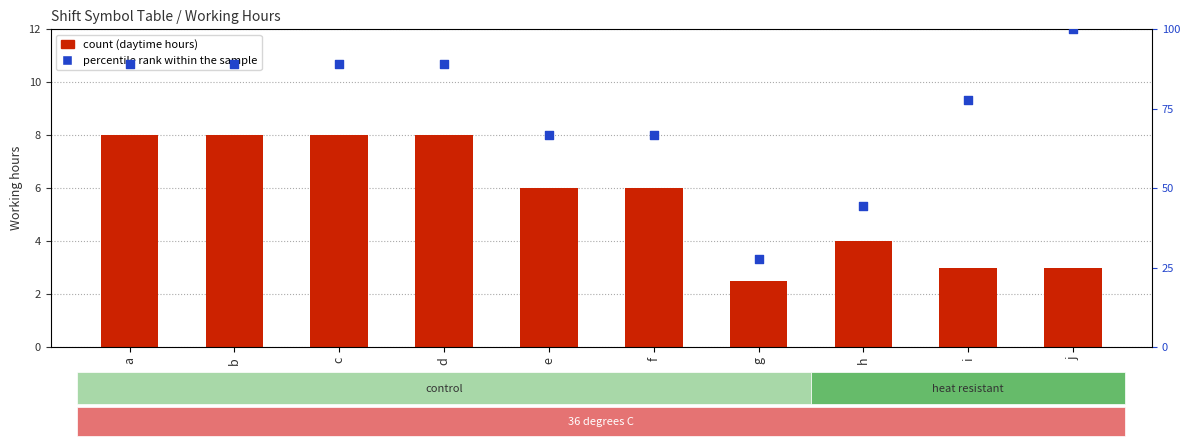

Which series reaches the minimum Y coordinate?

daytime hours